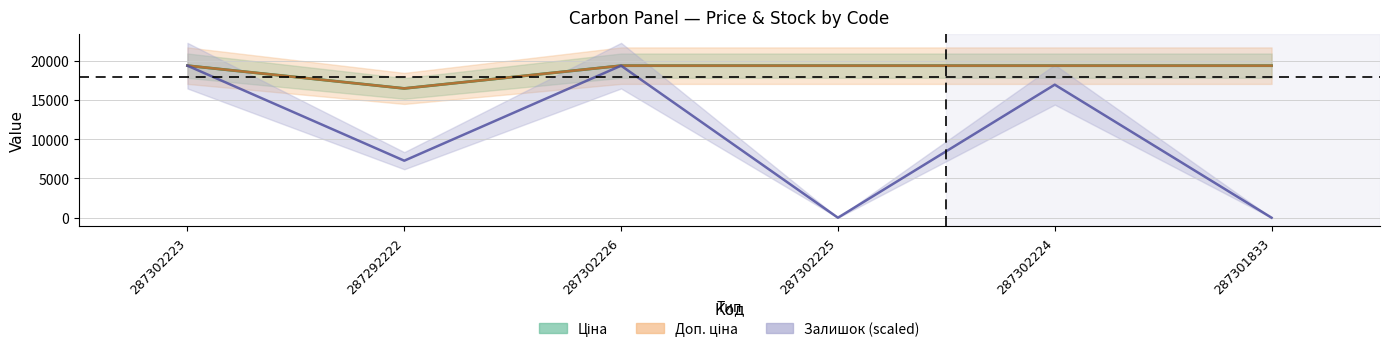

Is the value of Доп. ціна (line) at 287301833 greater than the value of Ціна (line) at 287301833?

No